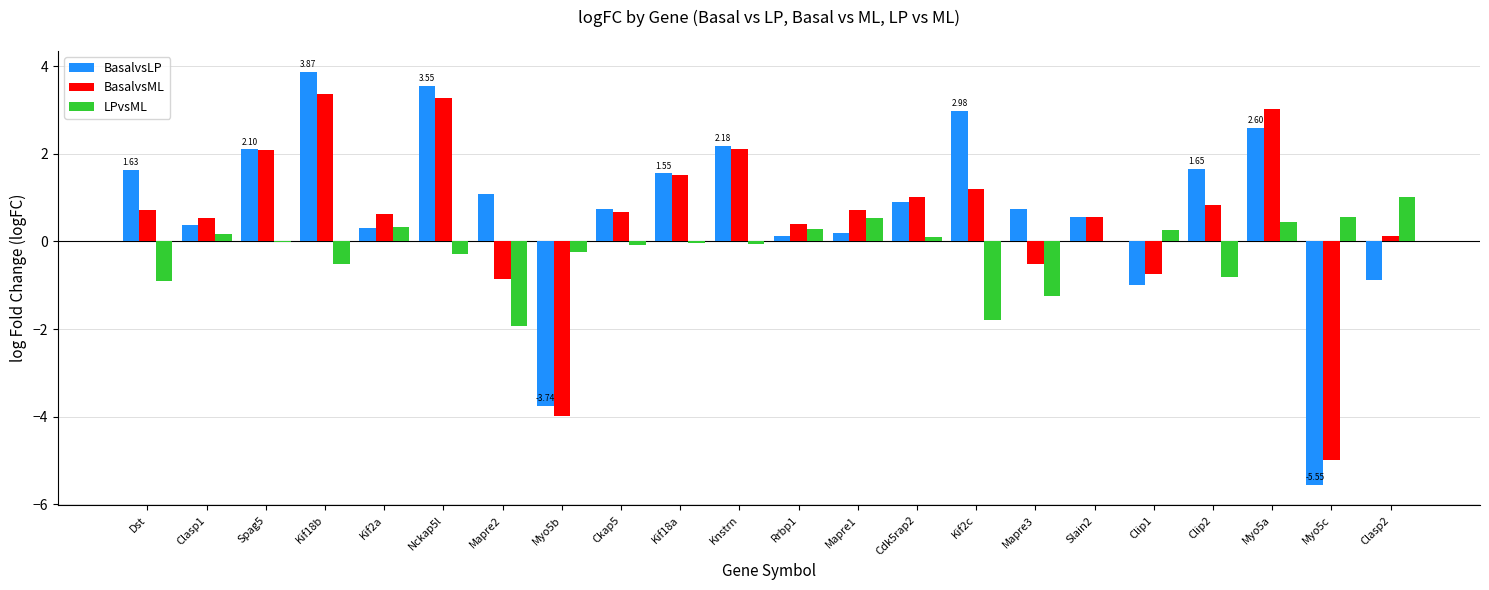

Is the value of LPvsML at Myo5b greater than the value of BasalvsLP at Dst?

No